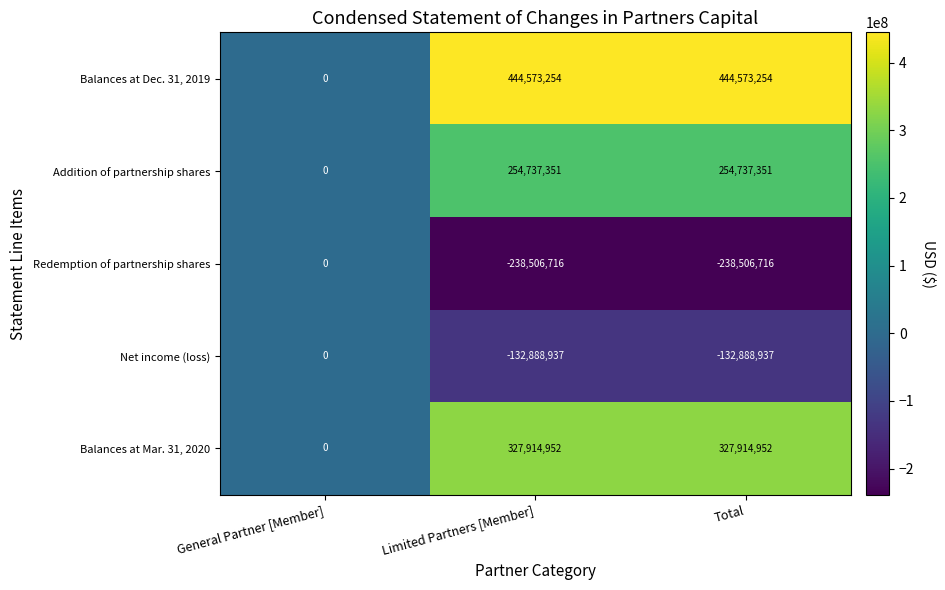

What value does the Net income (loss) series have at Total, to the nearest 50?

-132888950